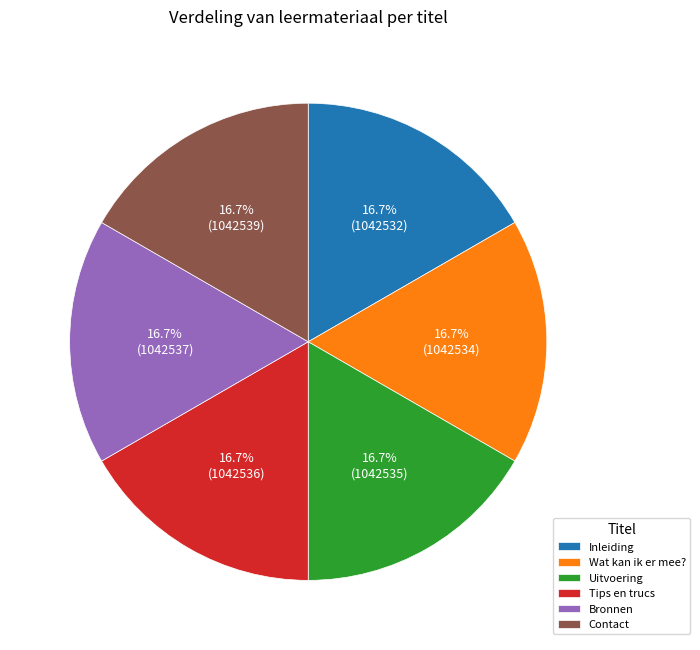

What percentage do Uitvoering and Inleiding together represent?

33.3%